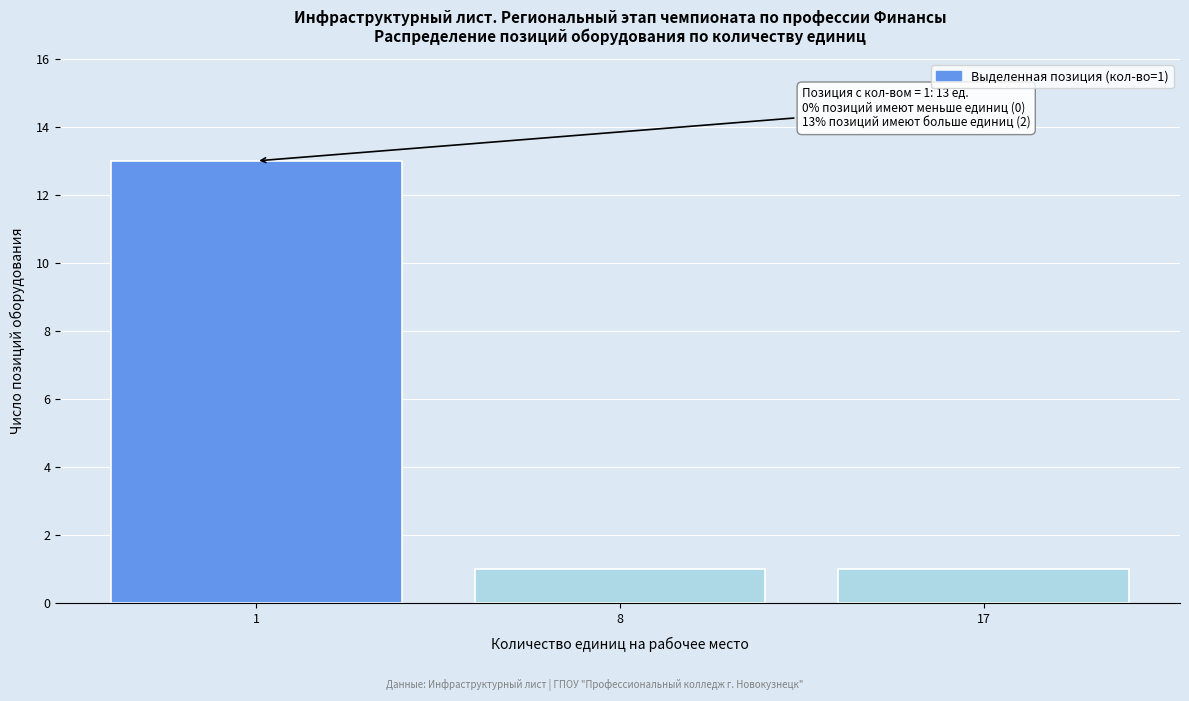

Reading left to right, what are all the values shown in this chart?

13	1	1